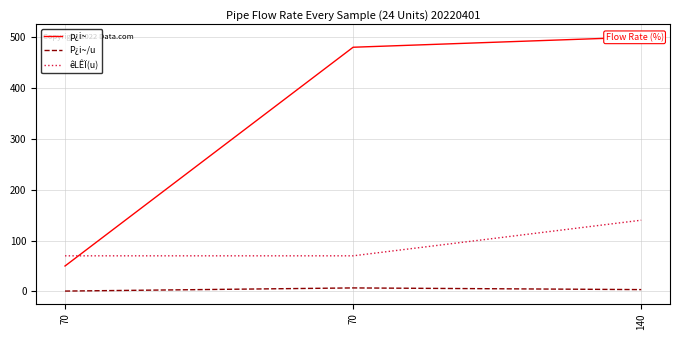

Which category has the highest value across all series?

140